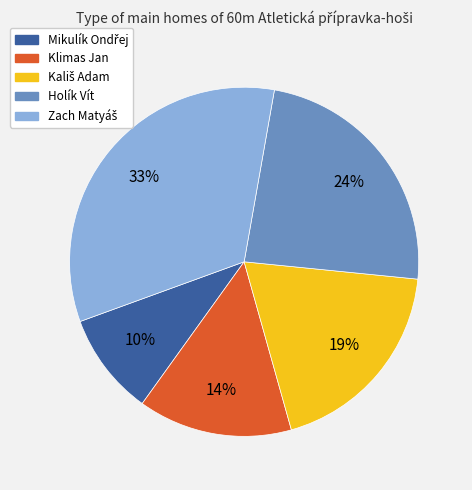

Is there a majority slice in this chart?

No